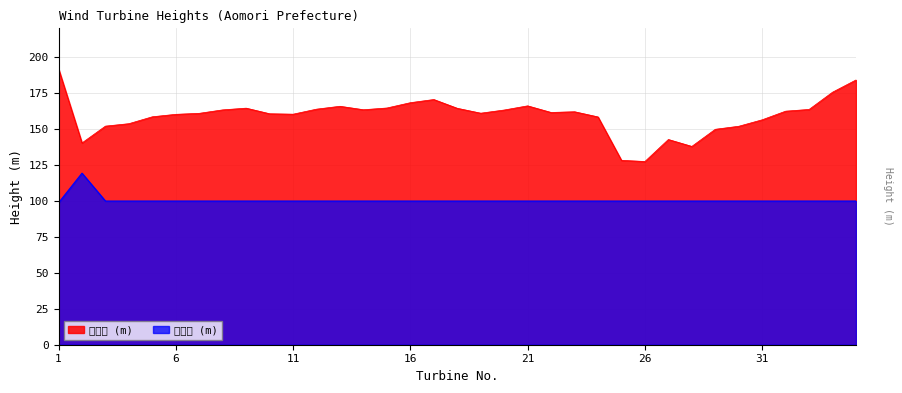

Where is the first local maximum for 海抜高 (m)?

9